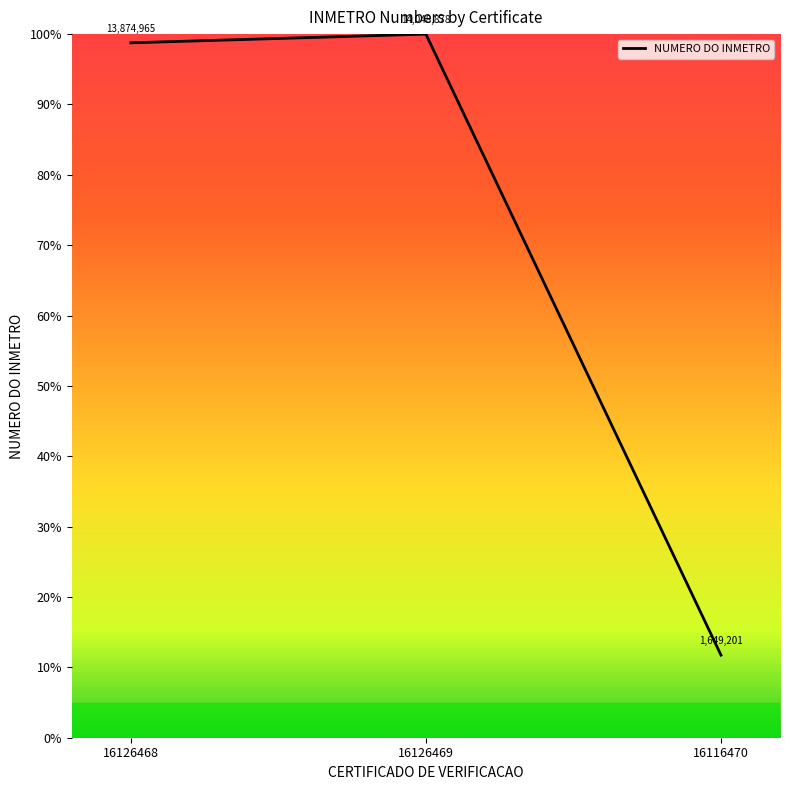

Which has a higher value, 16126469 or 16116470?

16126469